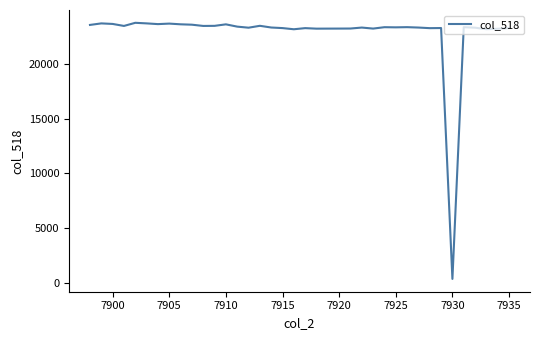

What is the maximum value shown in the chart?

23799